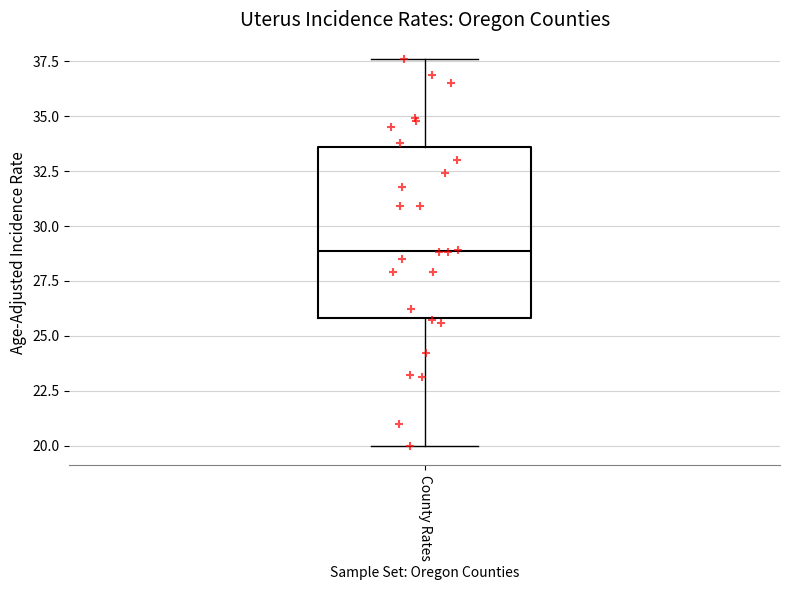

Read this box plot against the y-axis: the position of the median line, the range covered by the box, and the ends of both whiskers. The values are not printed on the chart, so give them approximately, as read against the axis.

median 29.0, box 26.0 to 33.5, whiskers 20.0 to 37.5